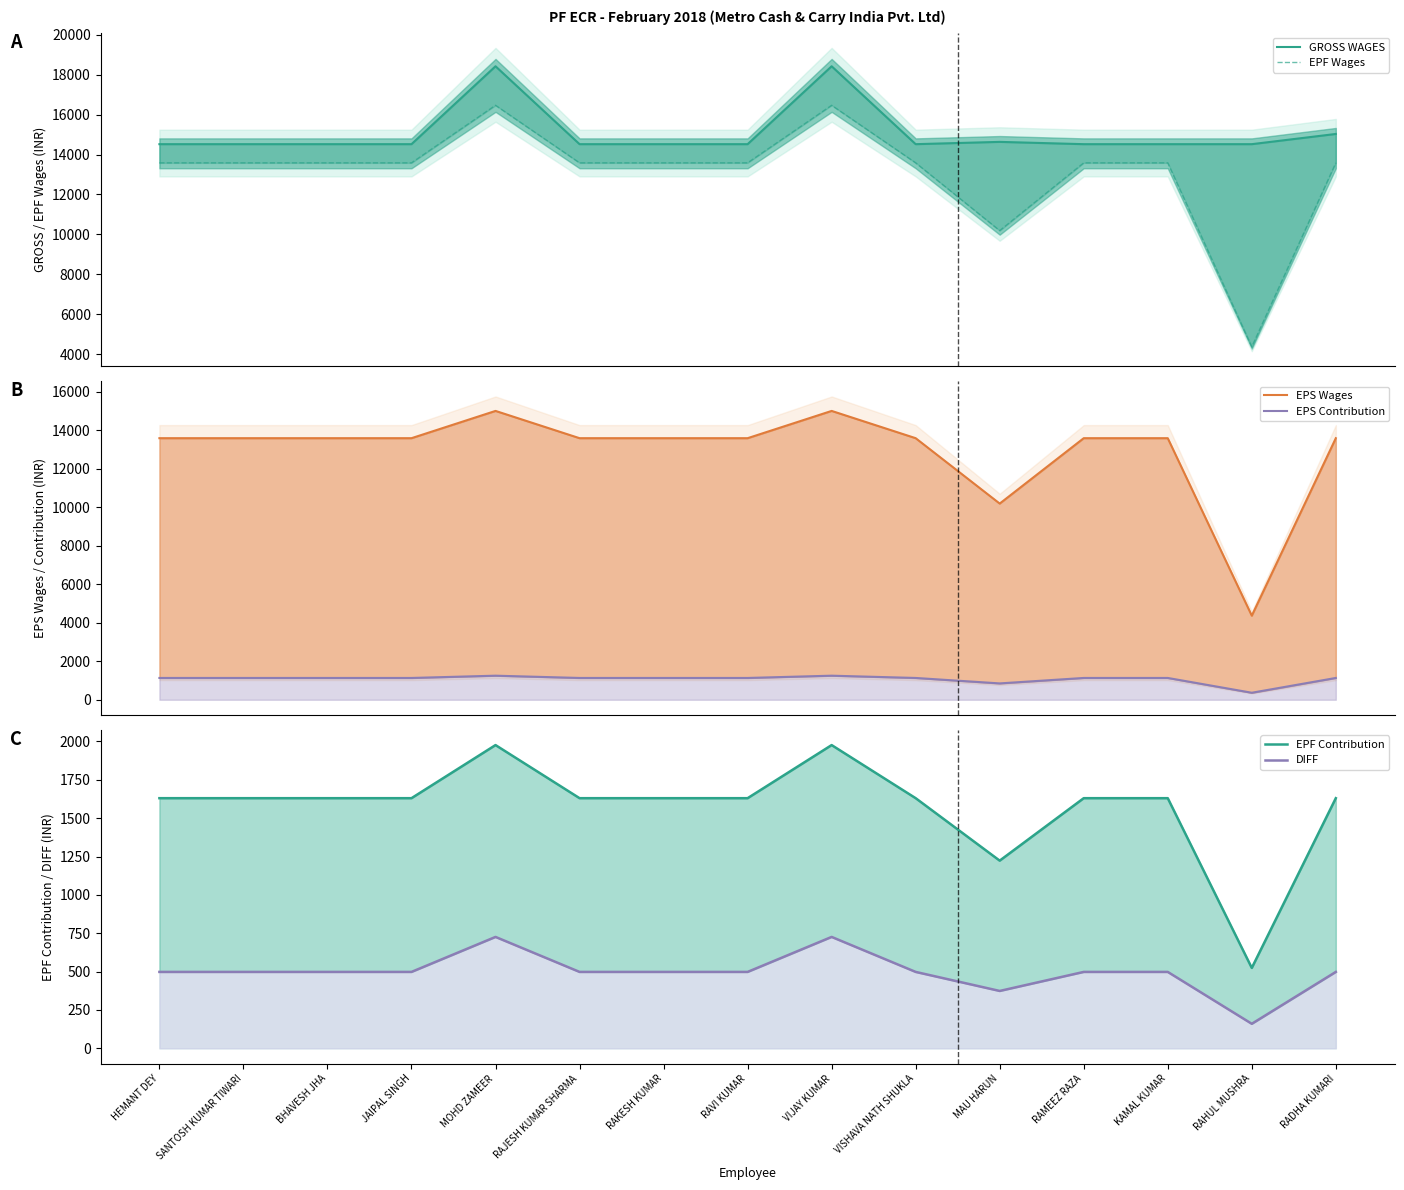

At which category is the sum across all series the highest?

MOHD ZAMEER